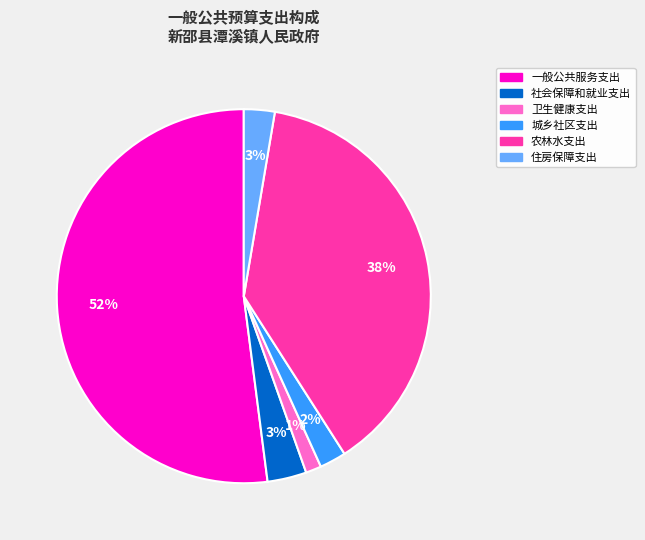

Combined, do 城乡社区支出 and 卫生健康支出 account for over 50%?

No